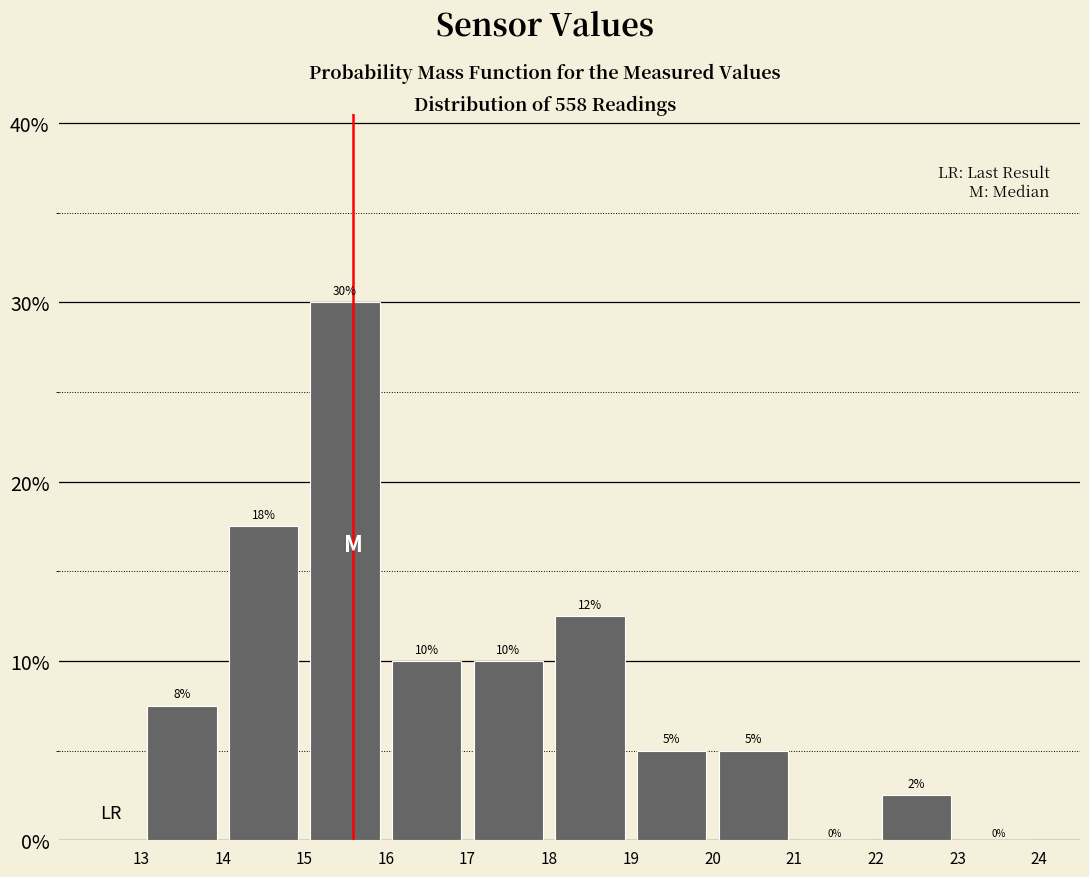

Which range on the x-axis has the tallest bar?

15 to 16